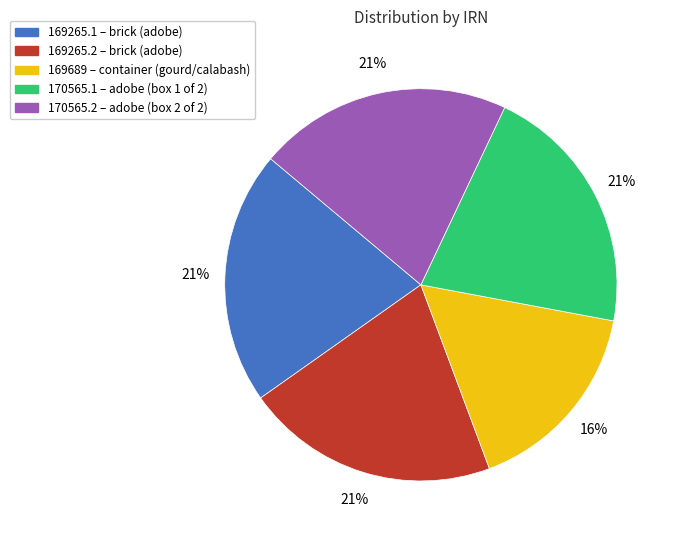

Is there any slice that represents more than half of the pie?

No